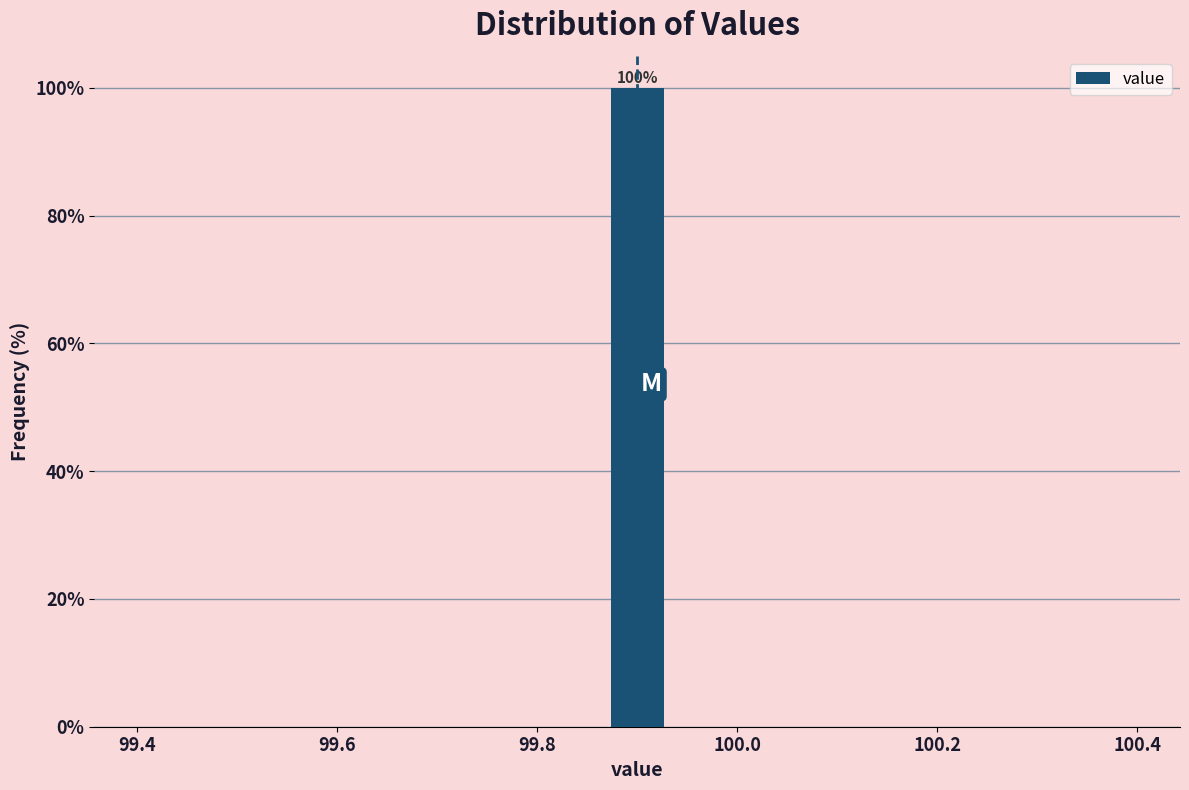

Read against the x-axis, roughly where is the centre of the tallest bar?

99.90